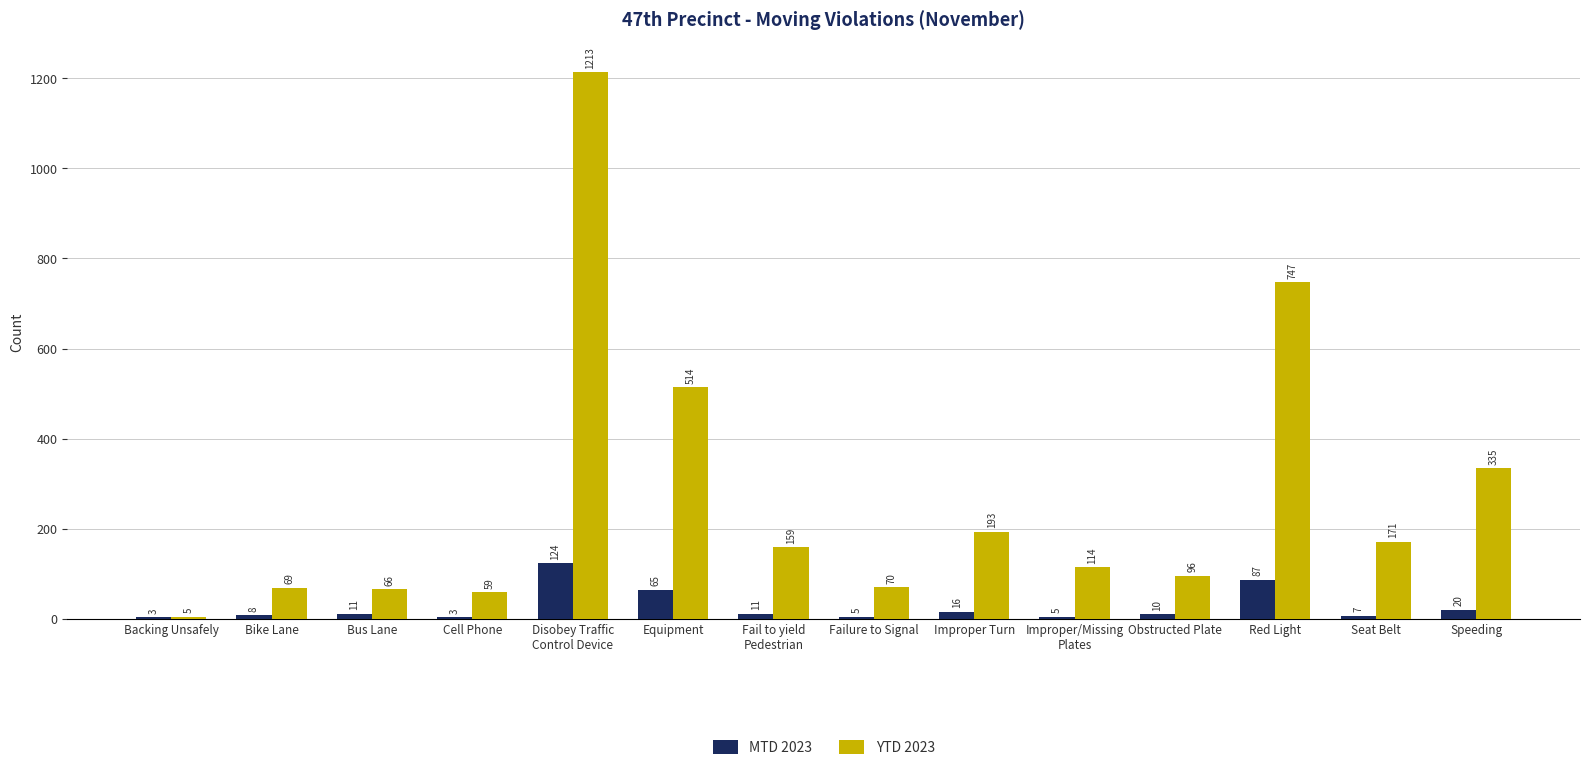

What is the total value across all series at Speeding?

355